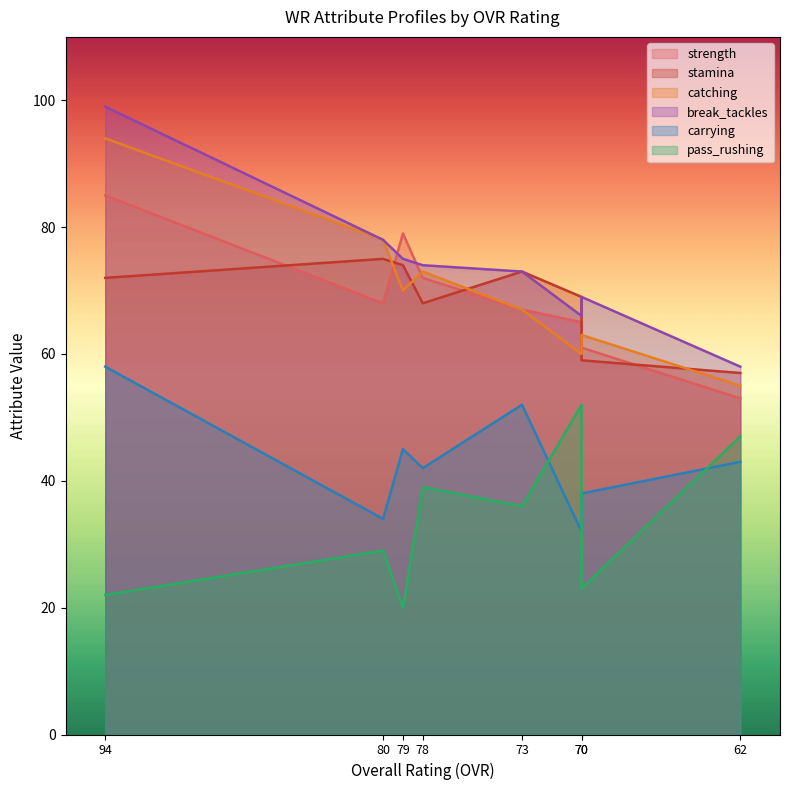

At which category does carrying reach its first local peak?

79